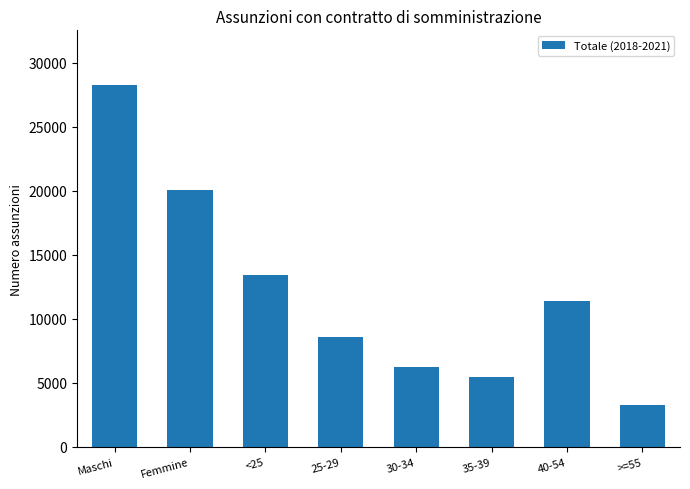

How many bars are there in total?

8